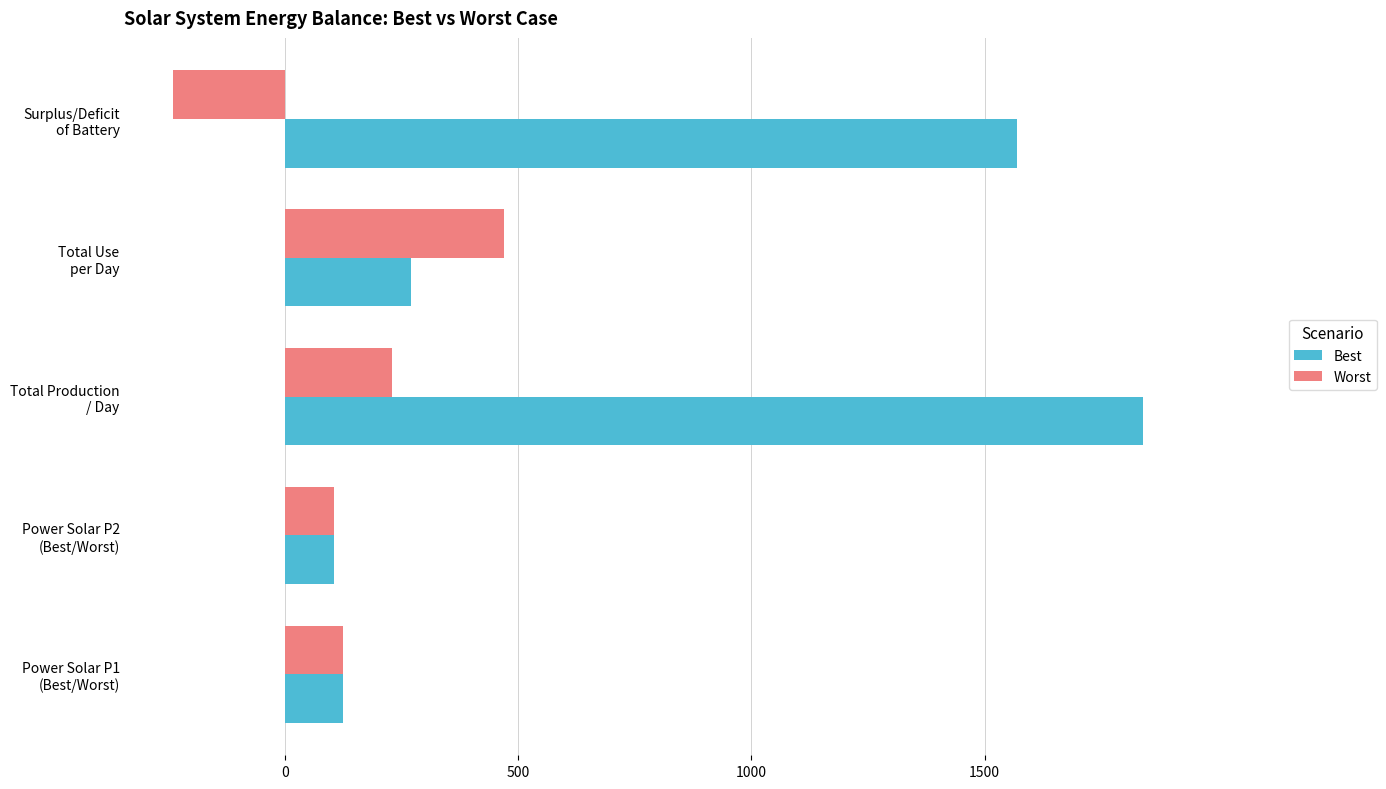

How many data points does each series have?

5